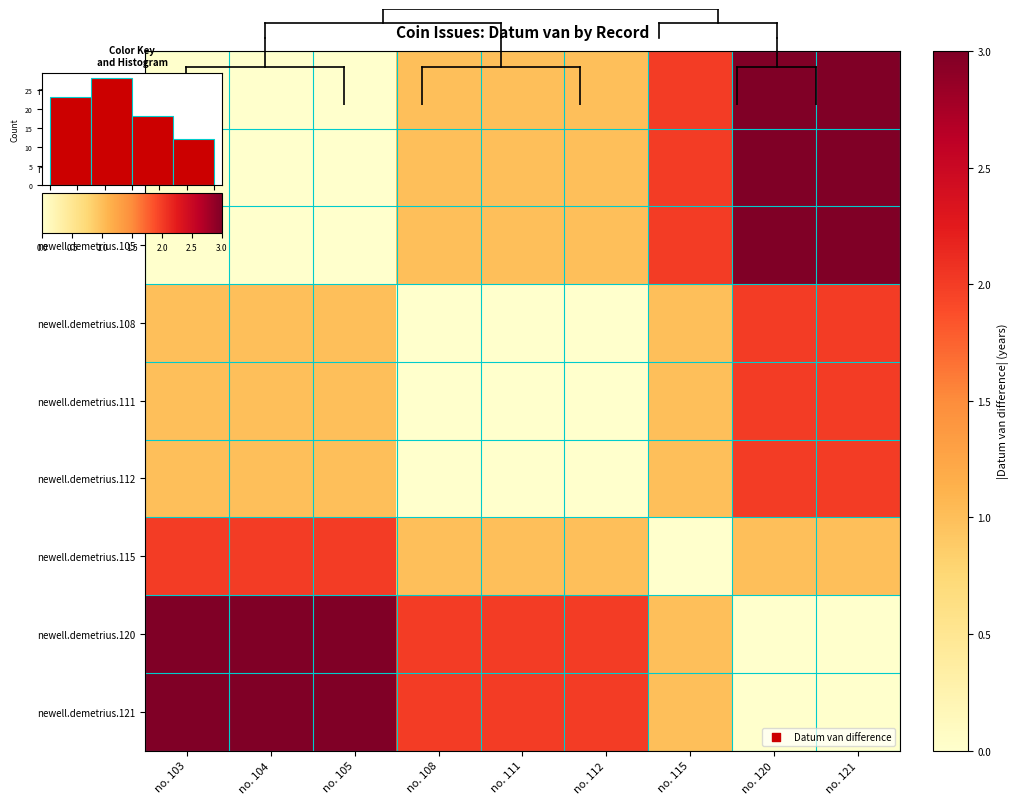

Which series has the largest range (max minus min)?

newell.demetrius.103